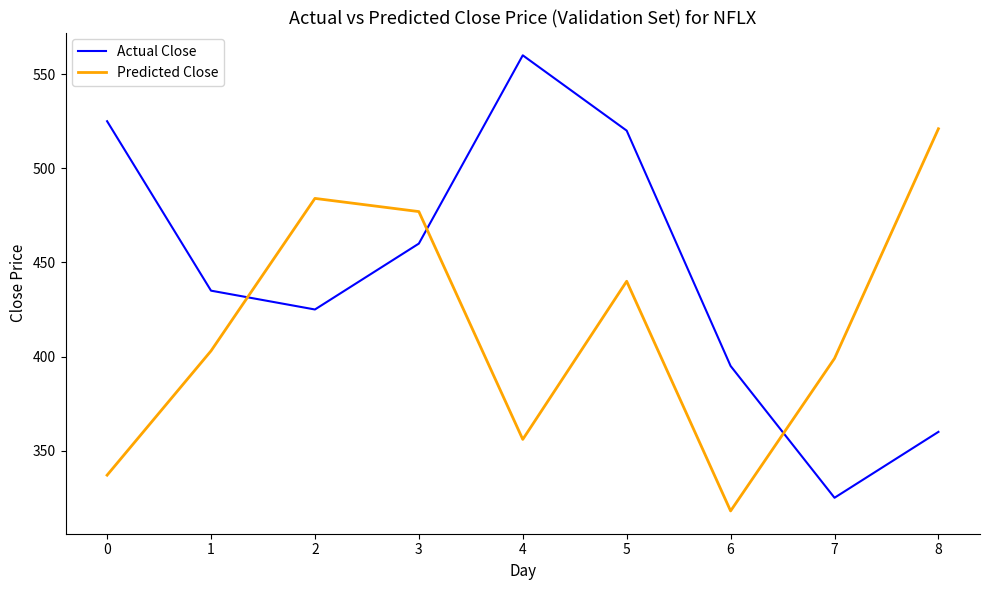

How many lines are shown in the chart?

2